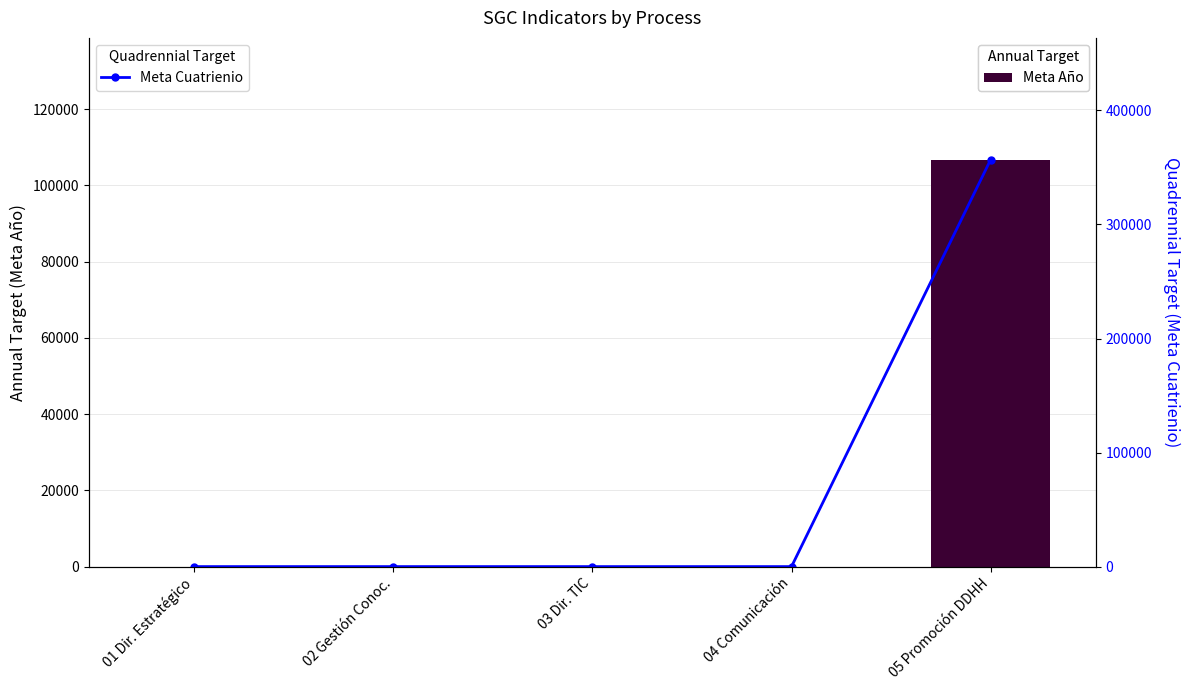

What is the sum of all Meta Año values?

106663.4